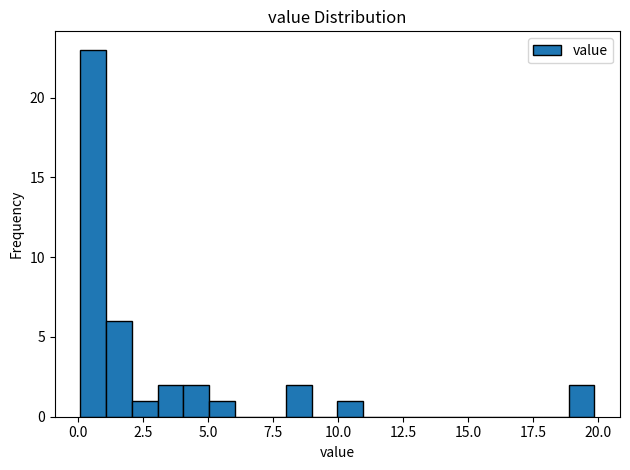

Read against the x-axis, roughly where is the centre of the tallest bar?

0.5